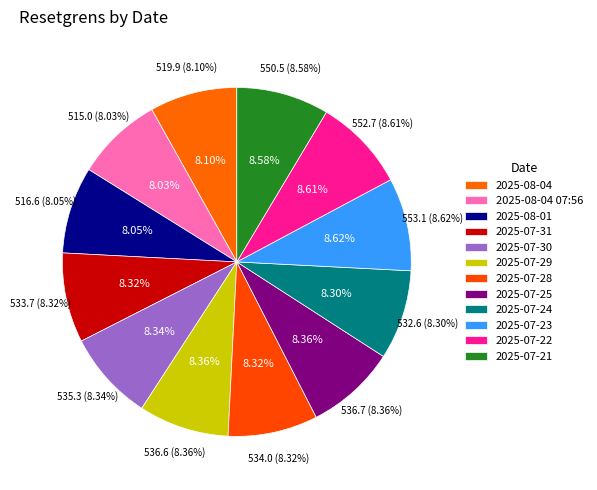

Is there a majority slice in this chart?

No